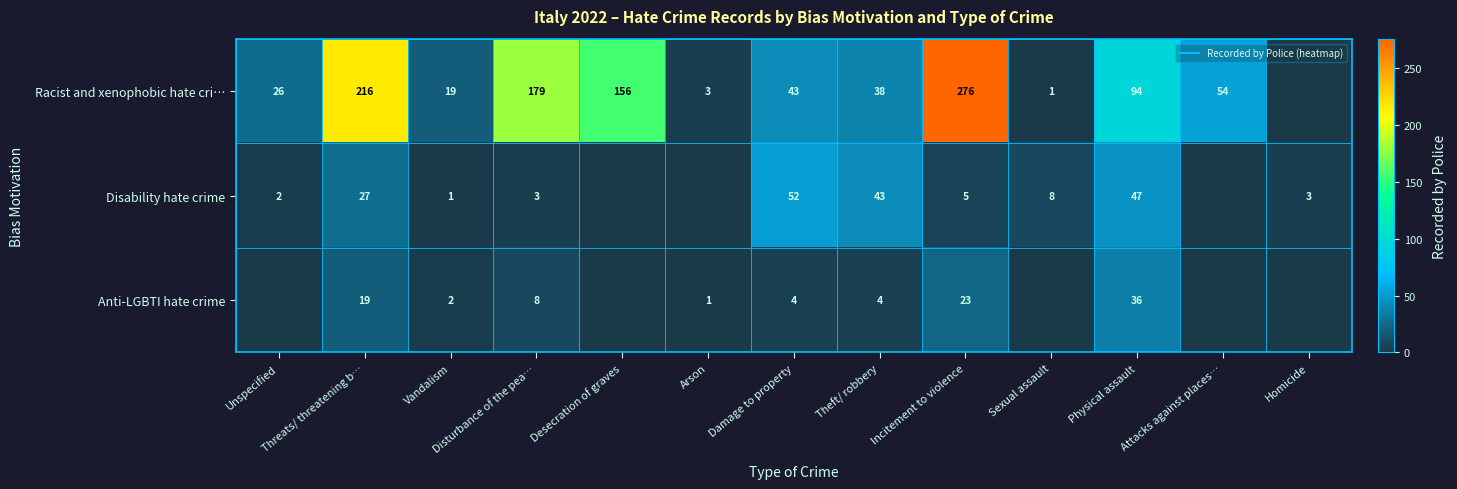

Is the value of Anti-LGBTI hate crime at Unspecified greater than the value of Disability hate crime at Incitement to violence?

No